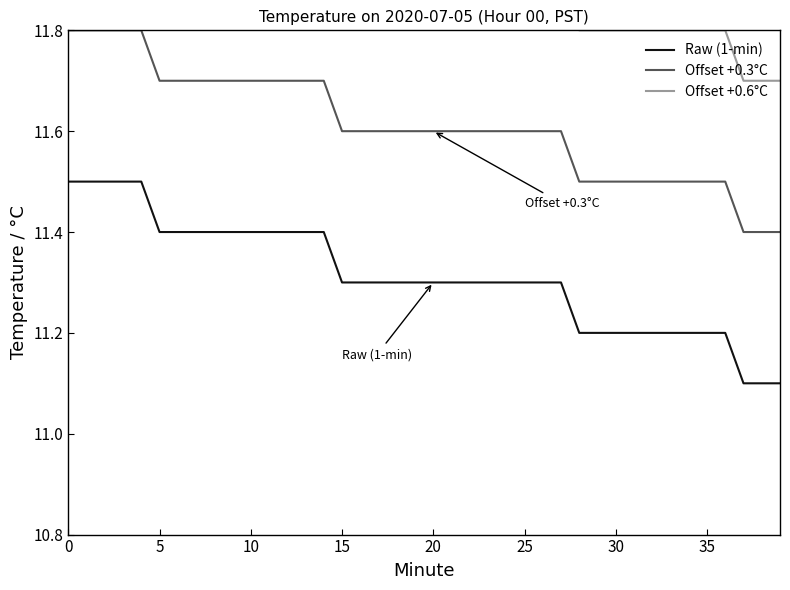

What are all the series names shown in the legend?

Raw (1-min), Offset +0.3°C, Offset +0.6°C